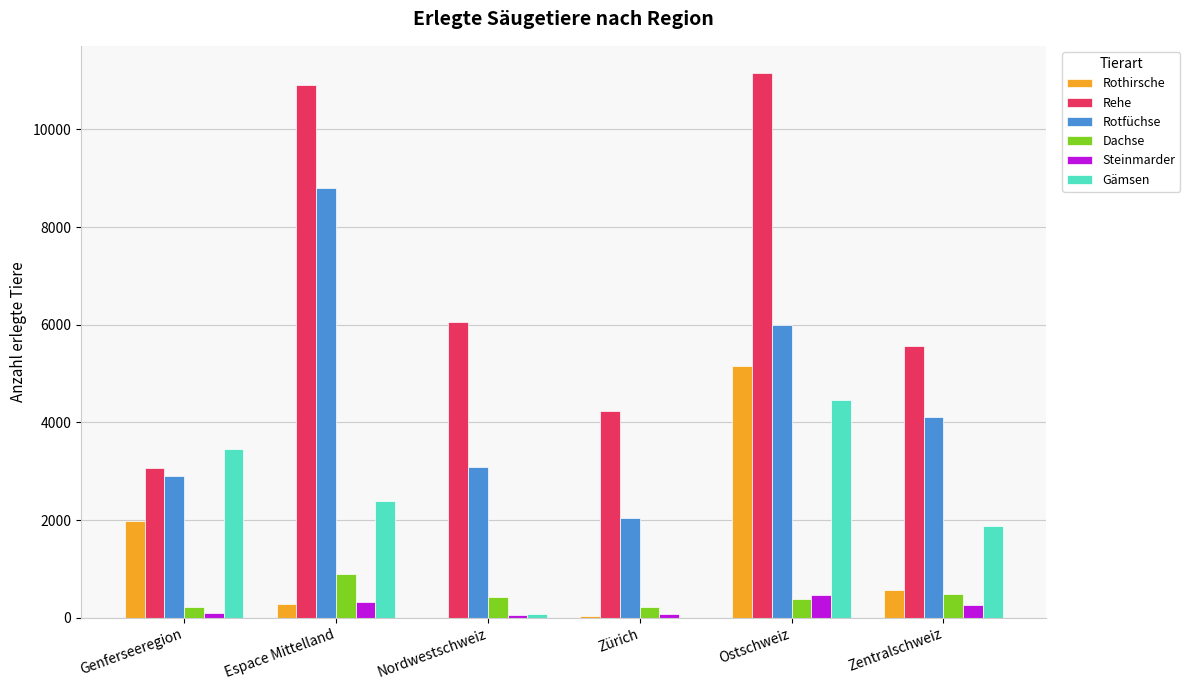

Which series has the largest total across all categories?

Rehe